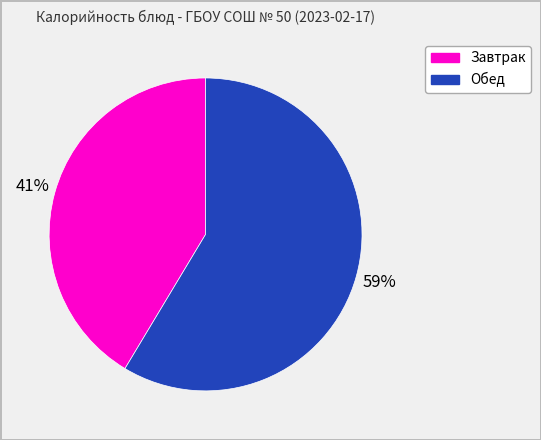

To the nearest percent, what is the average slice percentage?

50%